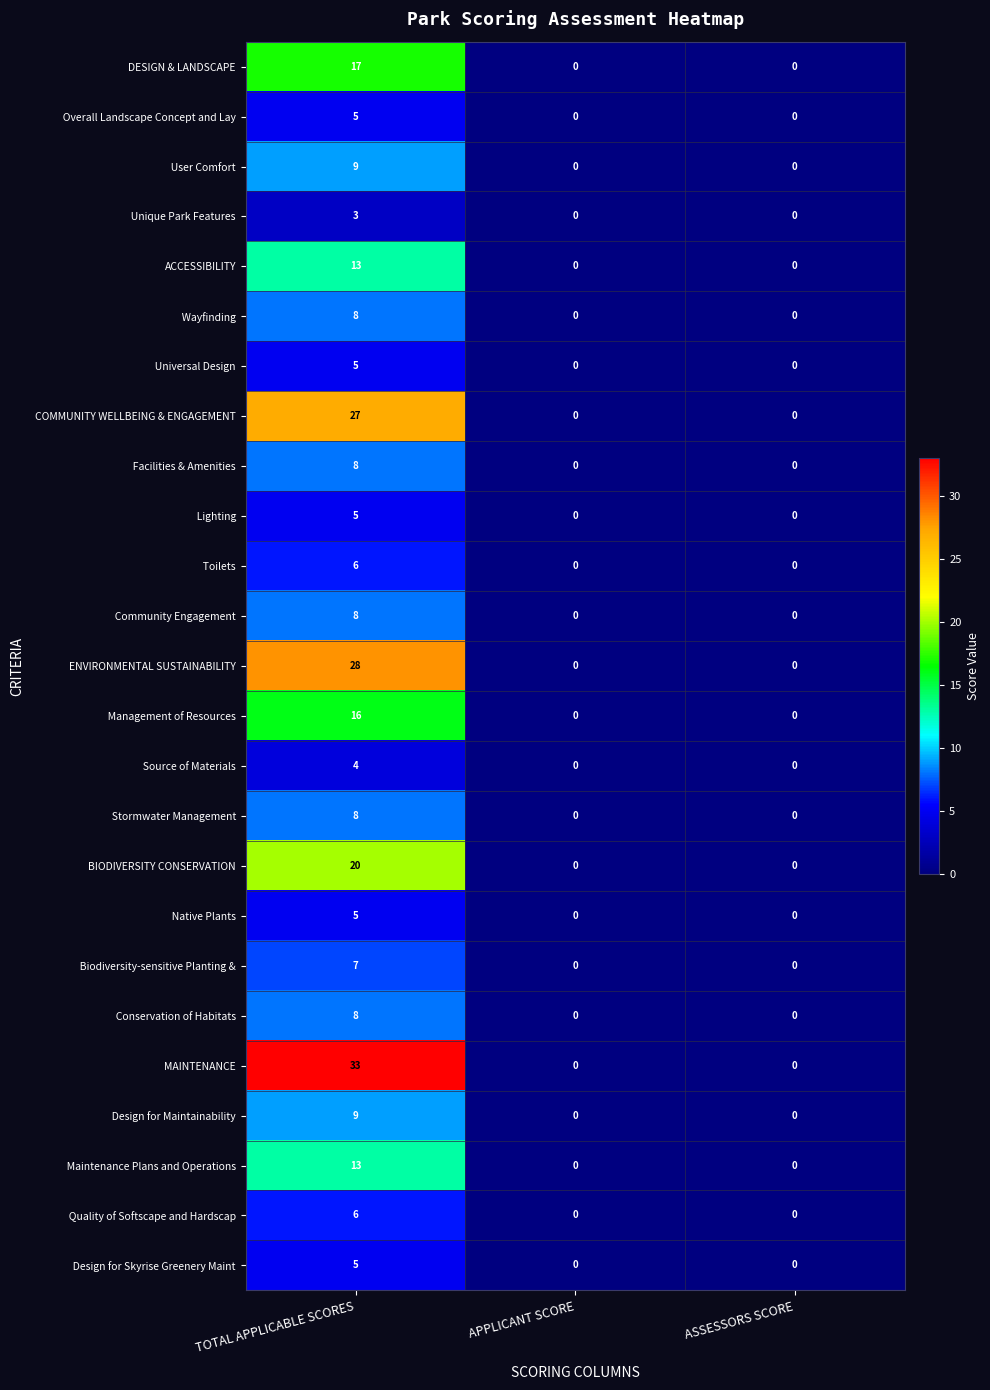

What is the sum of all DESIGN & LANDSCAPE values?

17